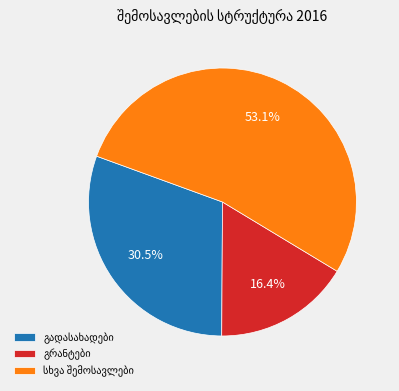

Is there a majority slice in this chart?

Yes